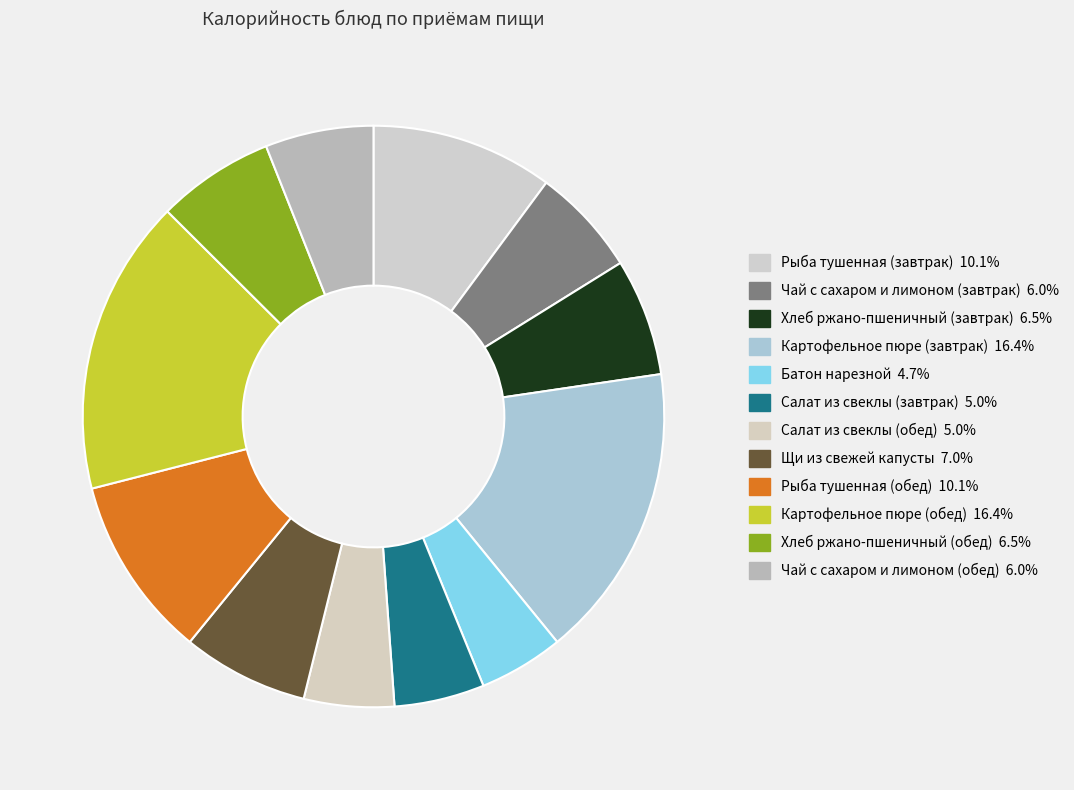

Is there any slice that represents more than half of the pie?

No